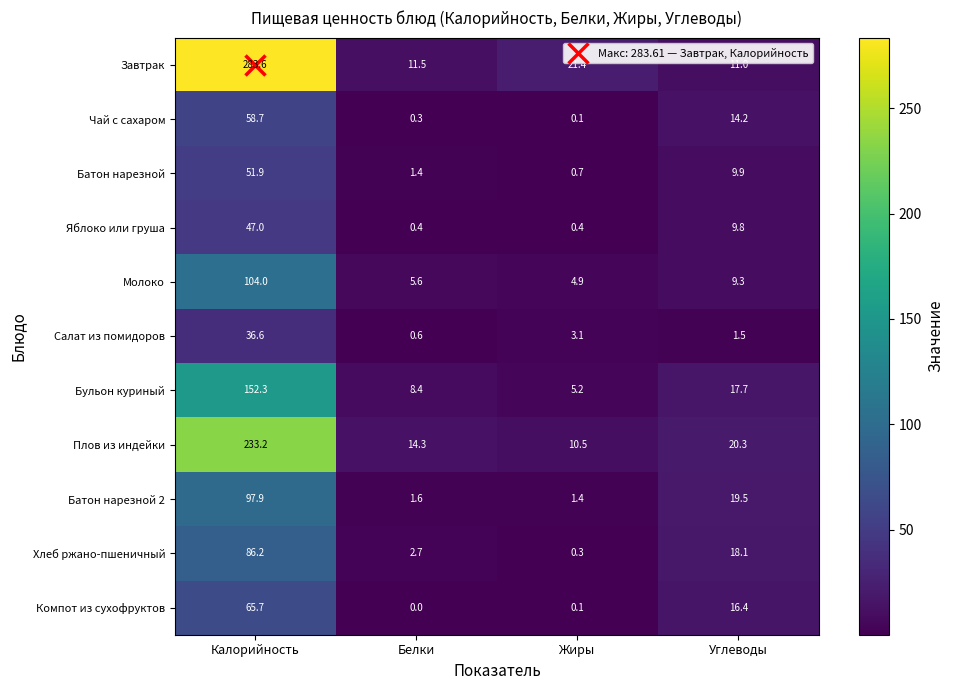

Between Калорийность and Жиры, which series saw the biggest shift?

Завтрак